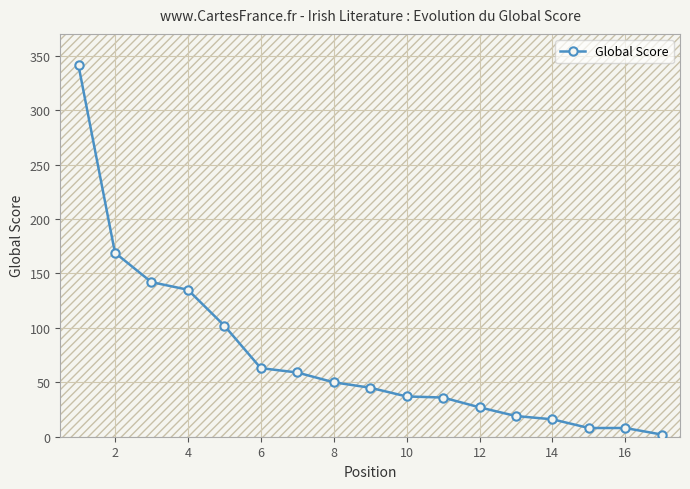

What is the difference between the maximum and minimum values?

339